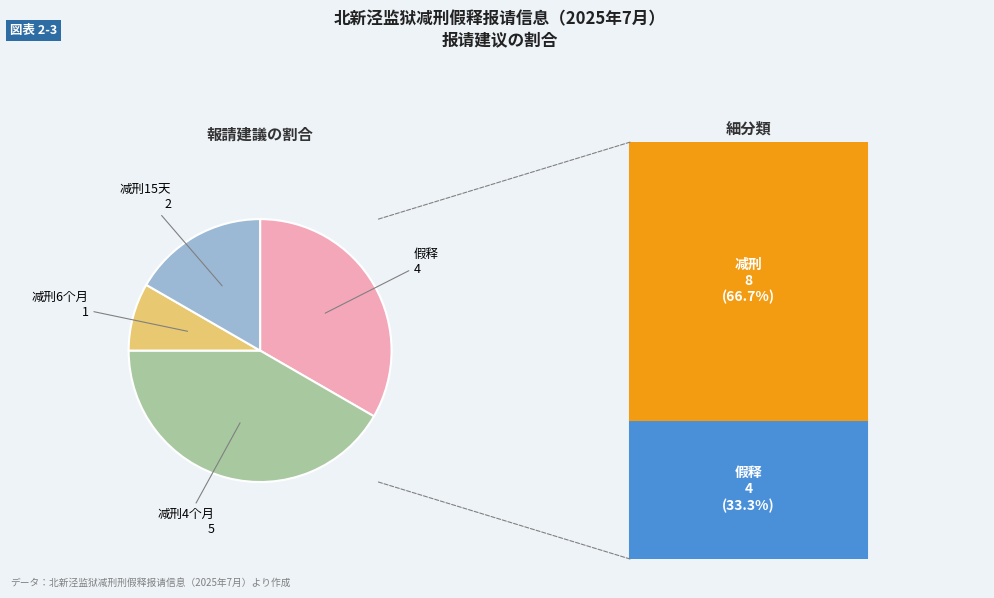

Does any single category account for the majority?

No